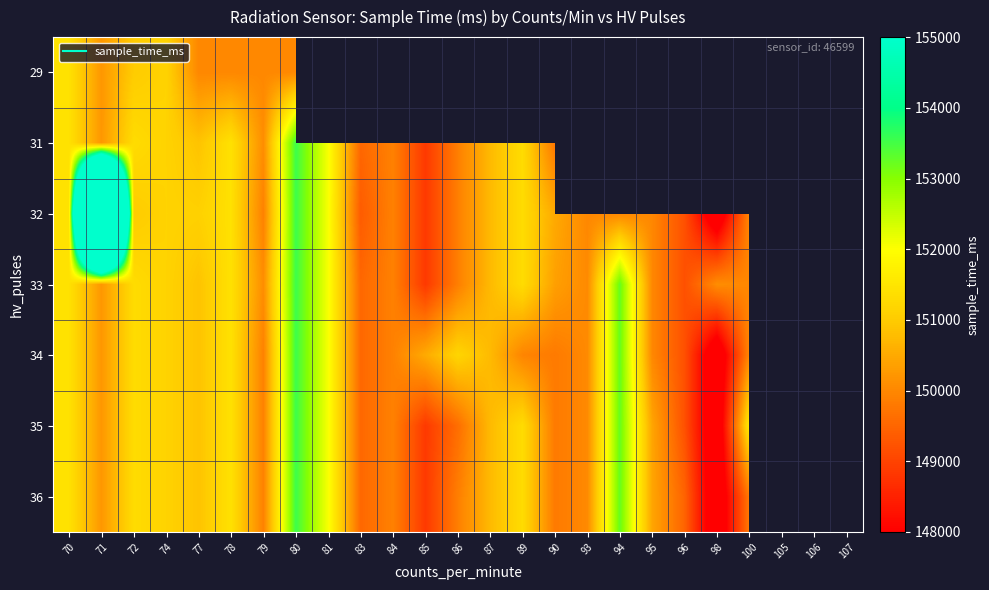

The 31 series shows 227071.5 at 81. True or false?

False